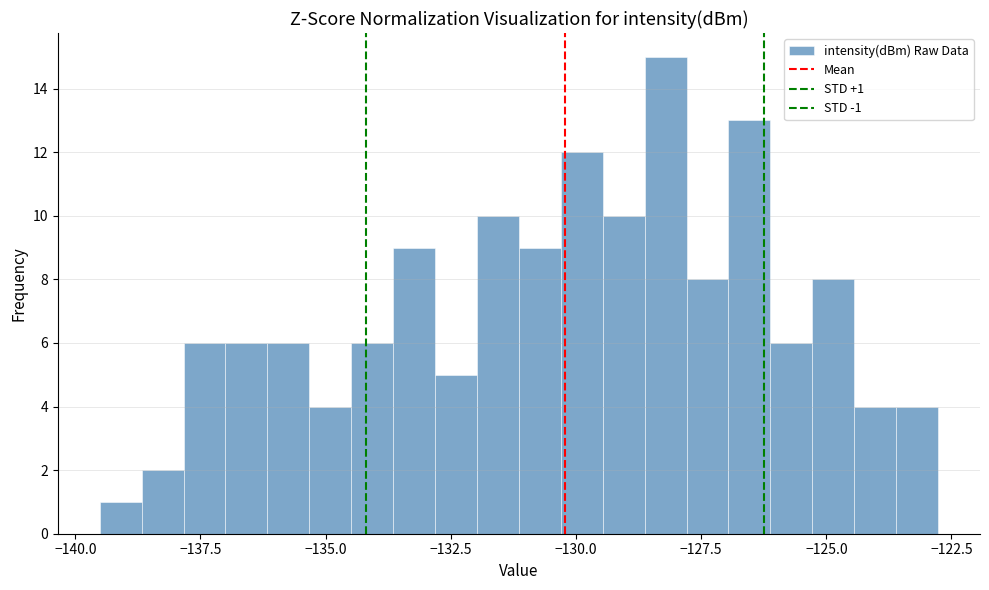

Around what value on the x-axis is the tallest bar? Give the approximate position of its centre, as read against the axis.

-128.0